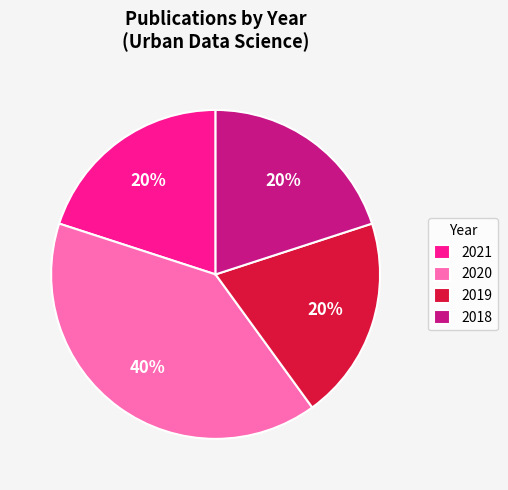

What is the ratio of the value at 2019 to the value at 2018?

1.0